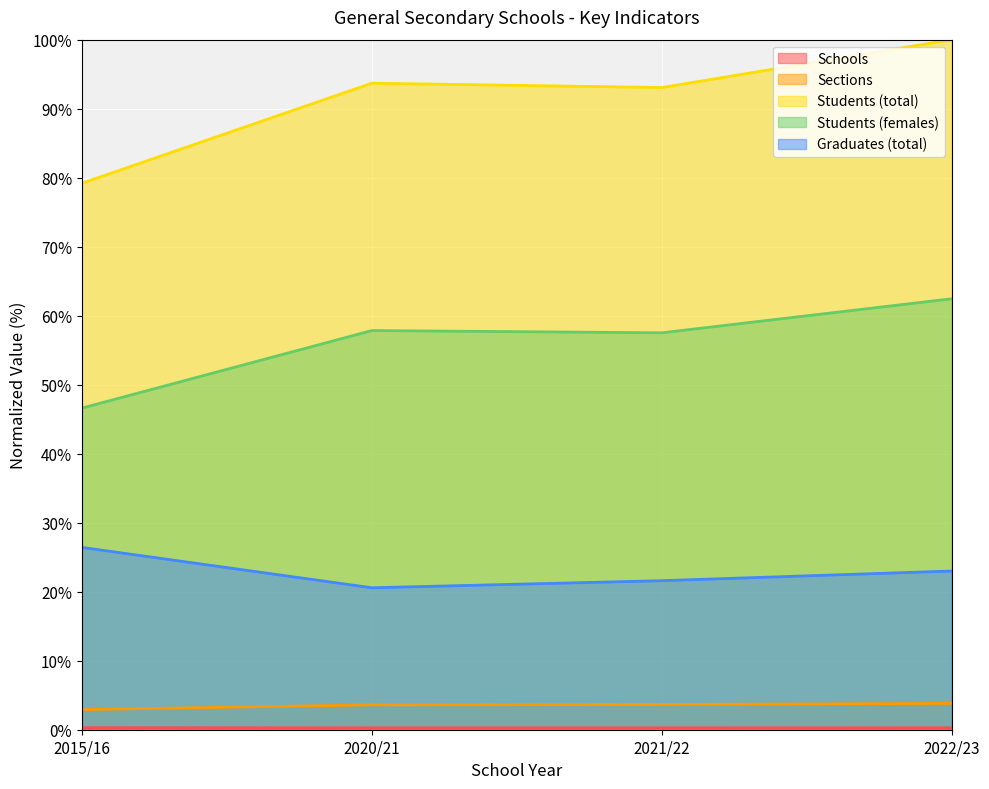

What is the smallest value displayed?

0.3